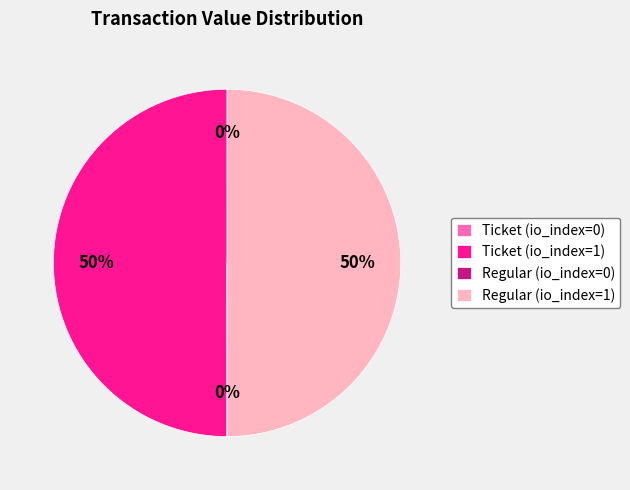

To the nearest percent, what percentage of the pie is Ticket (io_index=1)?

50%